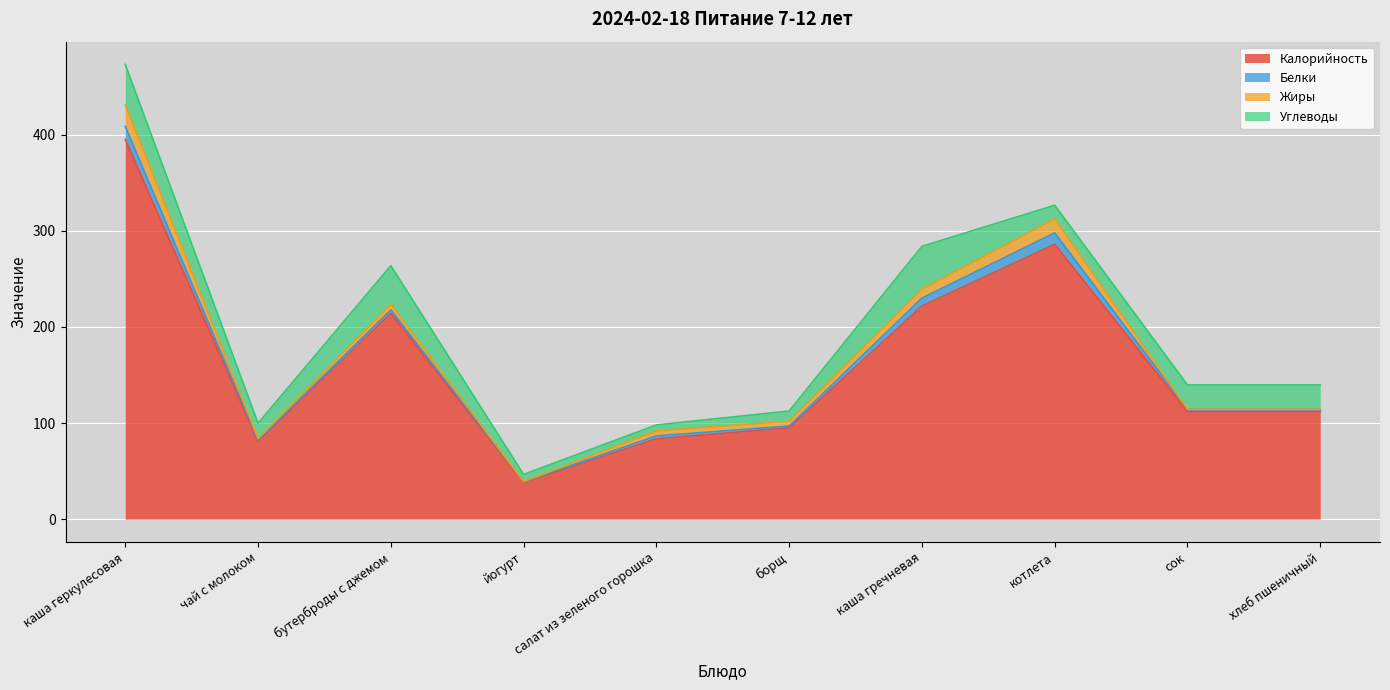

What is the label of the 1st point from the right?

хлеб пшеничный